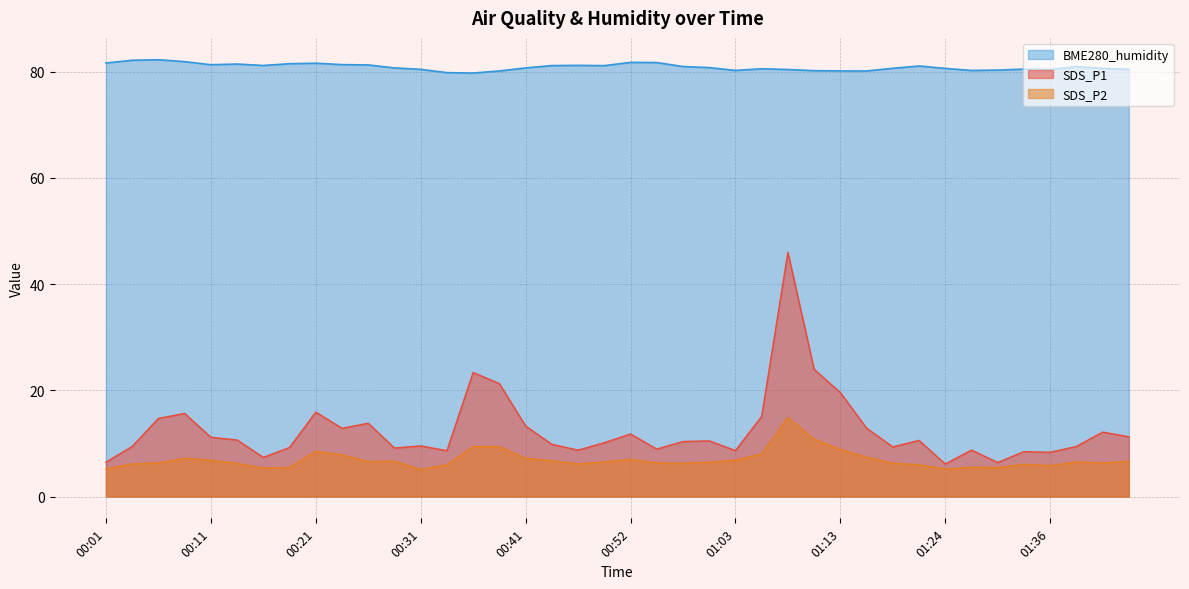

Reading right to left, extract all data points from this chart.

SDS_P1: 01:44=11.2	01:41=12.1	01:38=9.4	01:36=8.3	01:33=8.4	01:30=6.4	01:27=8.8	01:24=6.1	01:21=10.6	01:18=9.3	01:16=12.9	01:13=19.6	01:10=23.9	01:08=46.0	01:05=15.1	01:03=8.7	01:00=10.5	00:58=10.3	00:55=8.9	00:52=11.8	00:50=10.1	00:47=8.7	00:44=9.8	00:41=13.3	00:39=21.3	00:36=23.4	00:34=8.6	00:31=9.5	00:29=9.1	00:26=13.8	00:24=12.8	00:21=15.9	00:19=9.2	00:16=7.4	00:14=10.7	00:11=11.2	00:09=15.7	00:06=14.7	00:04=9.4	00:01=6.5
SDS_P2: 01:44=6.7	01:41=6.3	01:38=6.5	01:36=5.8	01:33=6.0	01:30=5.5	01:27=5.5	01:24=5.2	01:21=6.0	01:18=6.3	01:16=7.4	01:13=8.9	01:10=10.8	01:08=14.9	01:05=8.0	01:03=6.8	01:00=6.5	00:58=6.2	00:55=6.3	00:52=7.0	00:50=6.5	00:47=6.1	00:44=6.8	00:41=7.2	00:39=9.4	00:36=9.4	00:34=6.0	00:31=5.1	00:29=6.7	00:26=6.6	00:24=7.8	00:21=8.5	00:19=5.5	00:16=5.4	00:14=6.2	00:11=6.8	00:09=7.2	00:06=6.3	00:04=6.2	00:01=5.2
BME280_humidity: 01:44=80.4	01:41=80.6	01:38=81.0	01:36=80.4	01:33=80.5	01:30=80.3	01:27=80.2	01:24=80.6	01:21=81.1	01:18=80.6	01:16=80.1	01:13=80.1	01:10=80.2	01:08=80.4	01:05=80.5	01:03=80.2	01:00=80.8	00:58=81.0	00:55=81.7	00:52=81.8	00:50=81.1	00:47=81.2	00:44=81.2	00:41=80.7	00:39=80.1	00:36=79.7	00:34=79.8	00:31=80.4	00:29=80.7	00:26=81.3	00:24=81.3	00:21=81.6	00:19=81.5	00:16=81.2	00:14=81.4	00:11=81.3	00:09=81.9	00:06=82.2	00:04=82.2	00:01=81.6